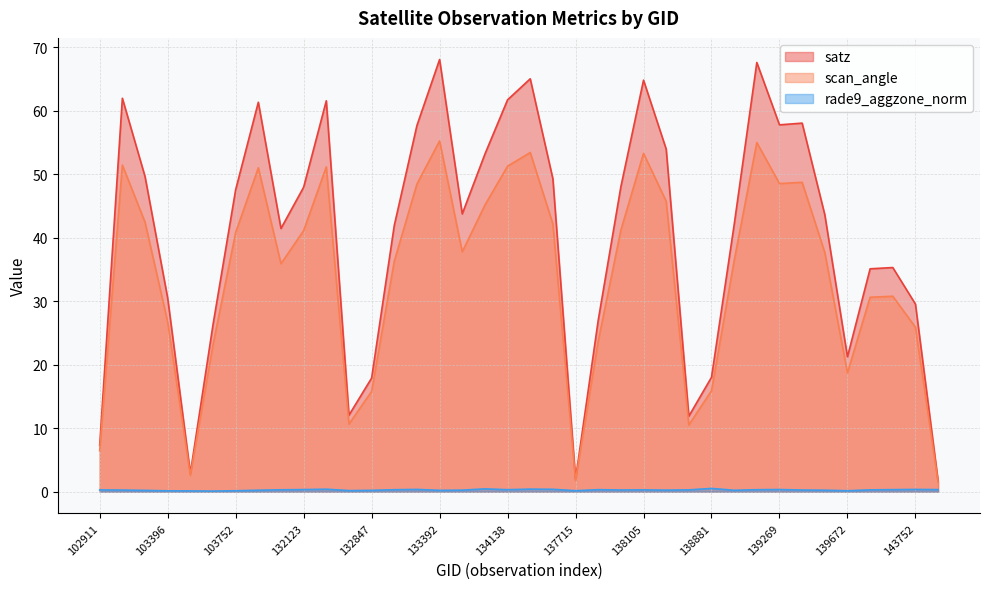

At which label does satz first exceed 43?

103160